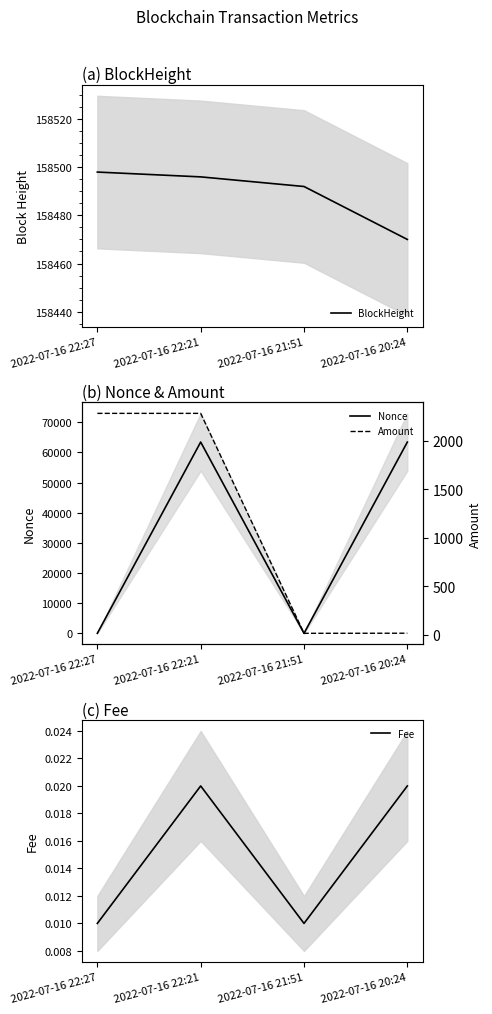

What is the total value across all series at 2022-07-16 20:24?

221901.0